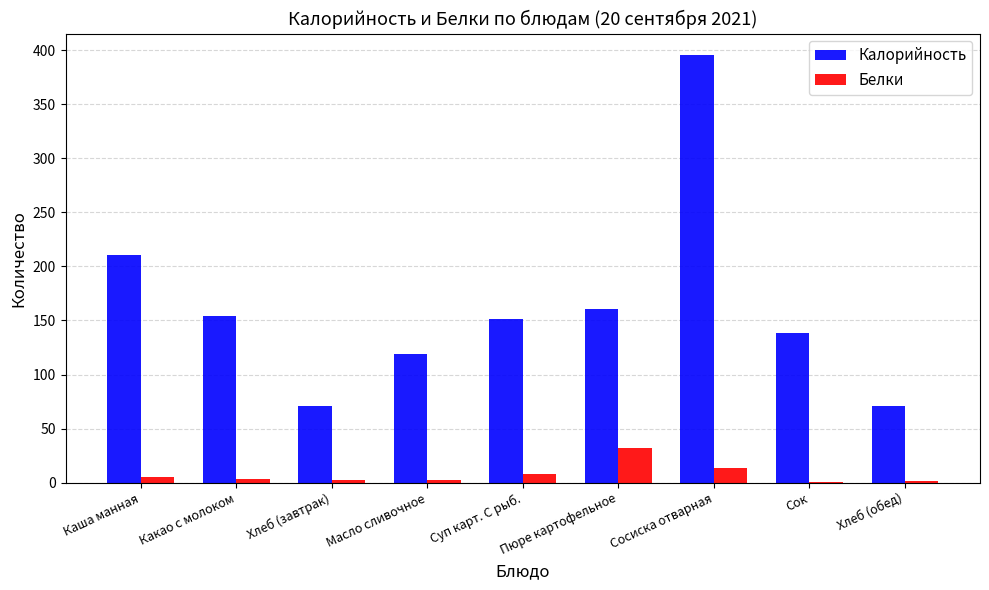

At which label is Калорийность closest to 233?

Каша манная